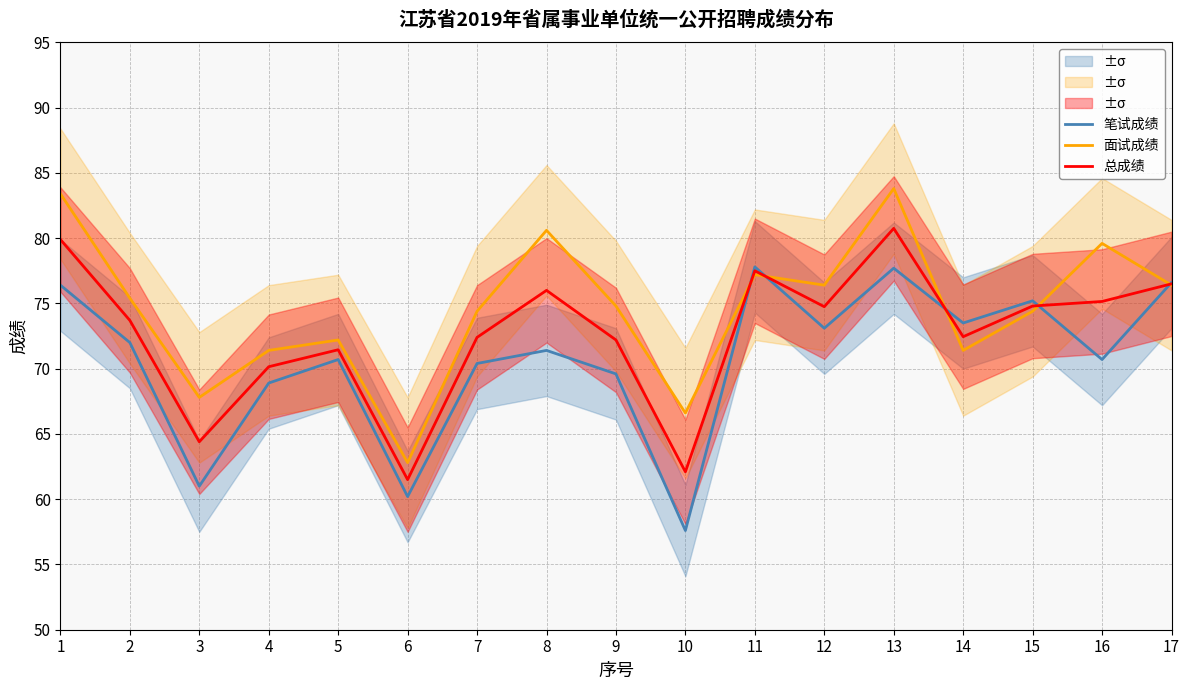

Count the number of categories in the chart.

17